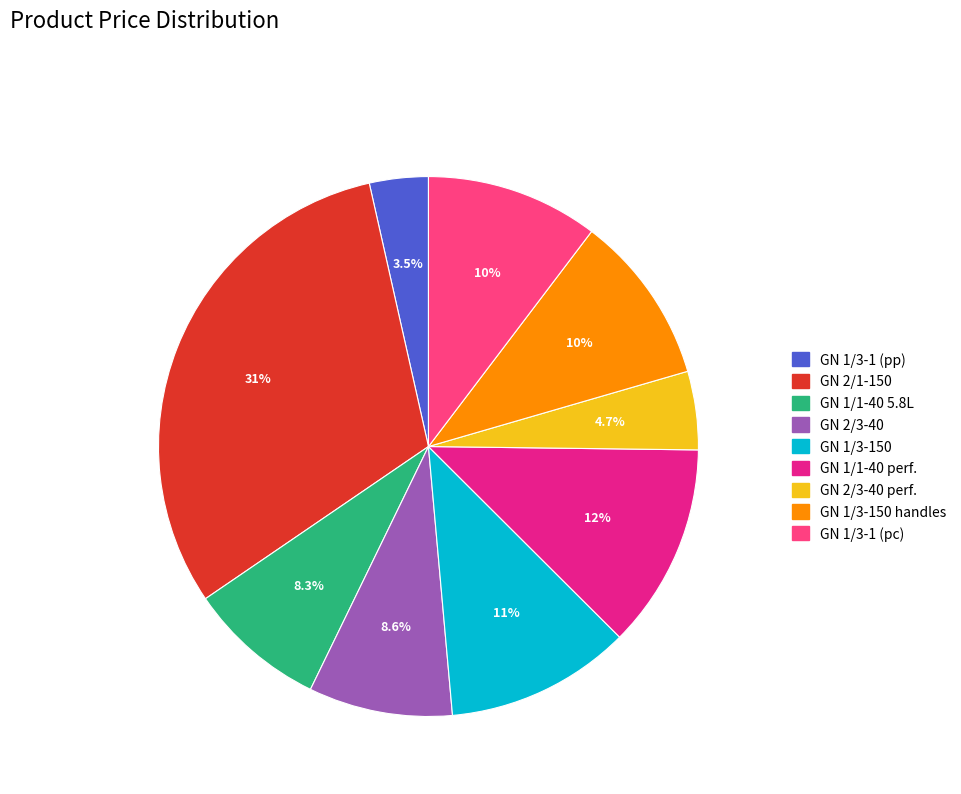

Does any single category account for the majority?

No